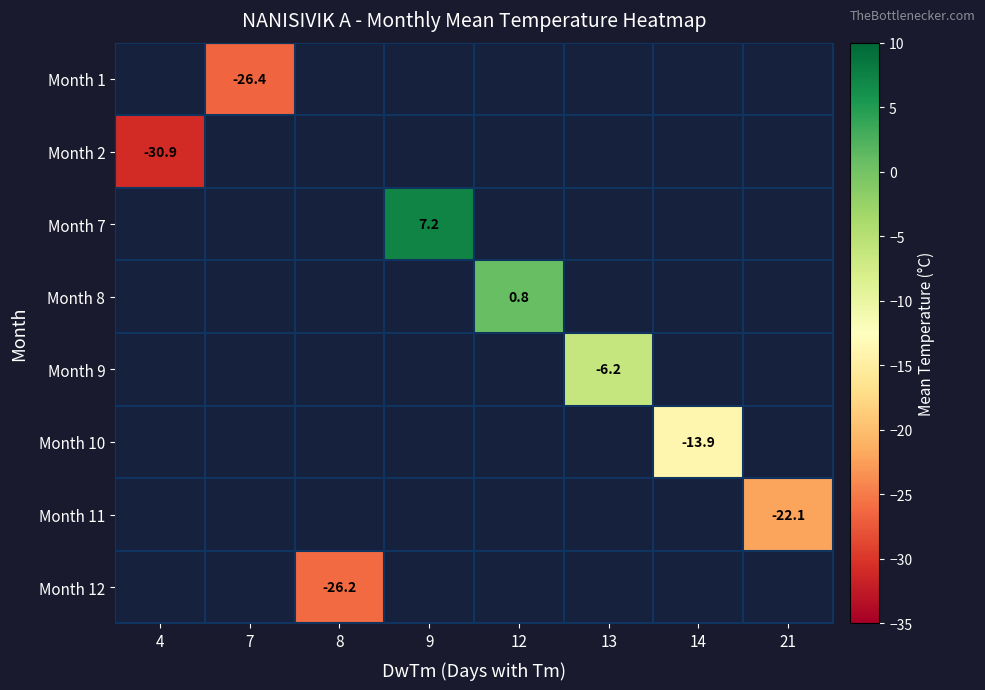

True or false: Month 2 has a value of -30.9 at 4.

True